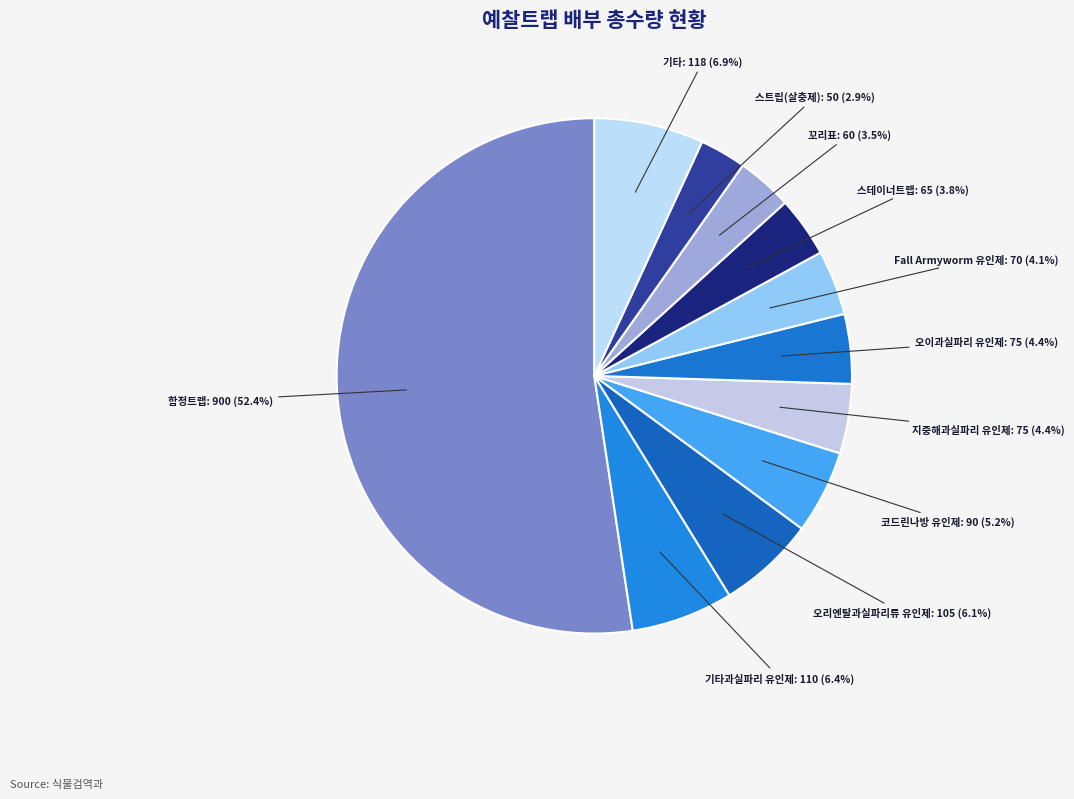

Do 스테이너트랩 and 오리엔탈과실파리류 유인제 together represent more than half of the pie?

No